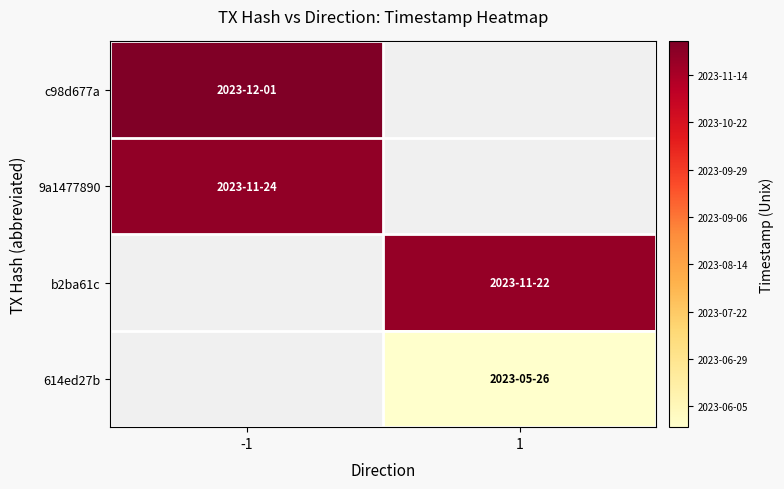

At which label does c98d677a reach its minimum?

-1